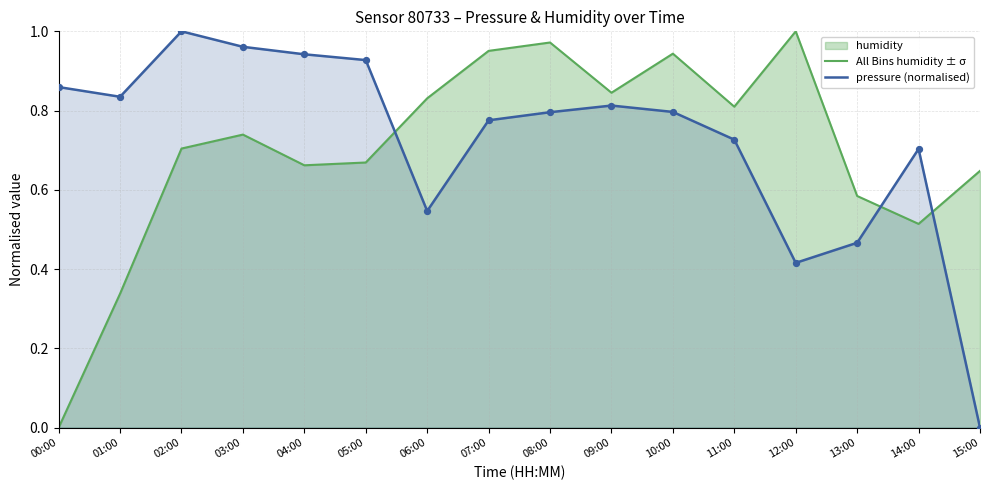

At which category is the sum across all series the highest?

08:00